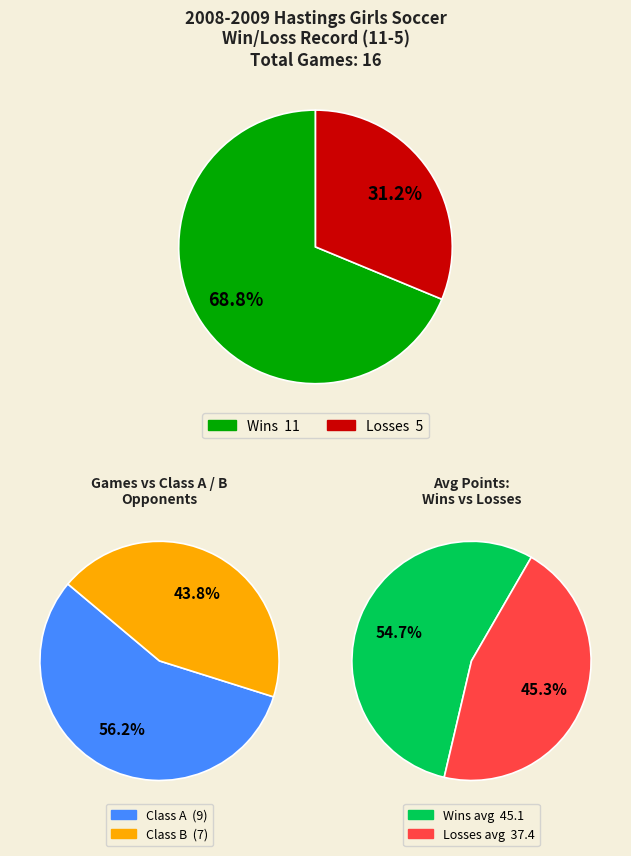

Does L represent more than half of the total?

No